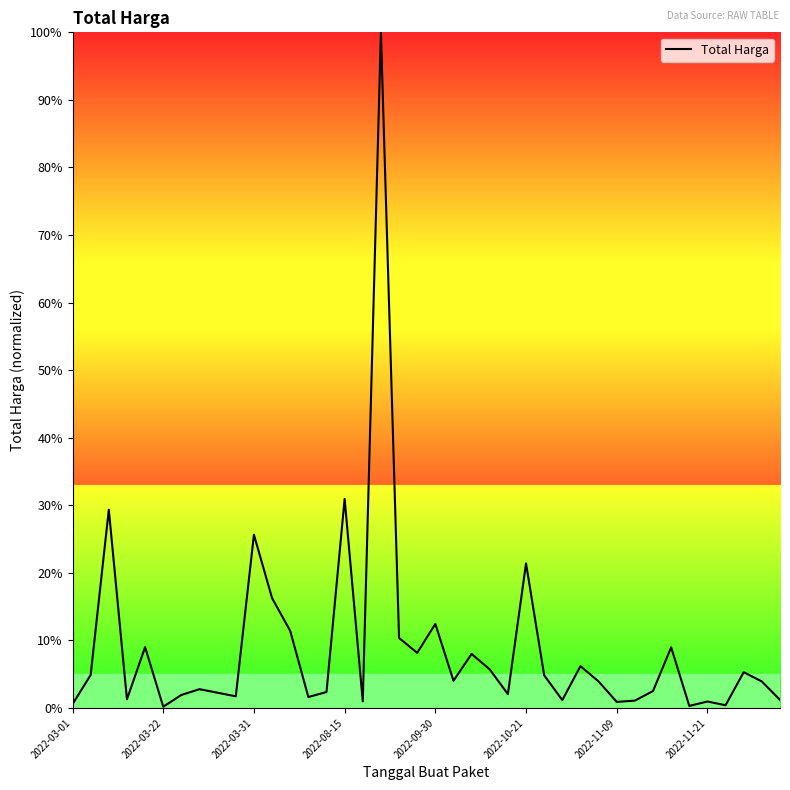

What is the difference between the maximum and minimum values?

99.8